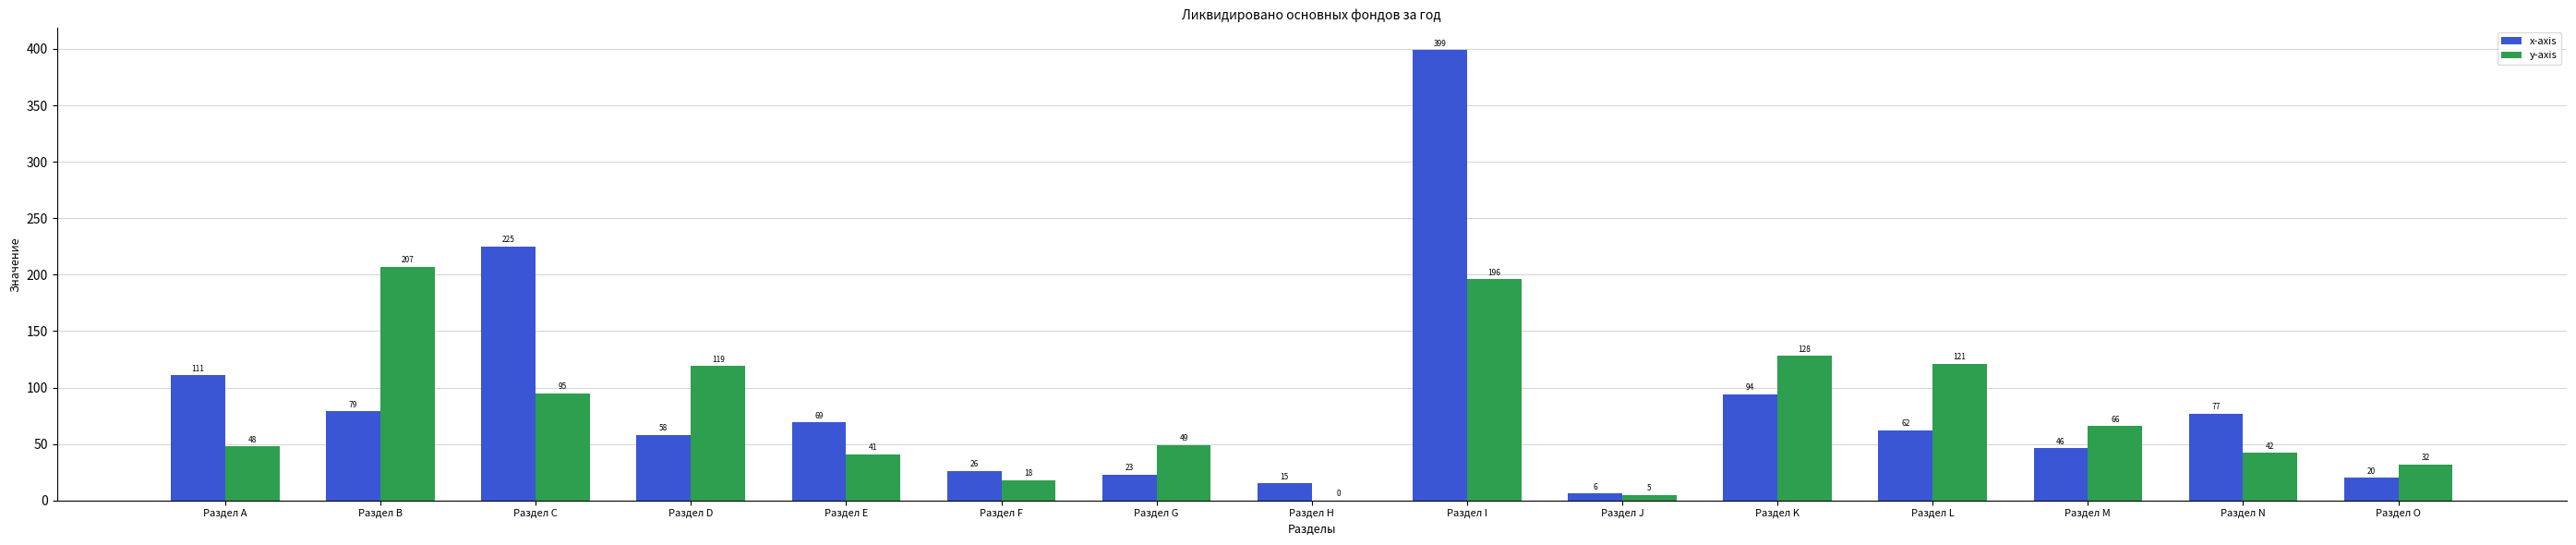

The value of y-axis at Раздел O is 7. True or false?

False